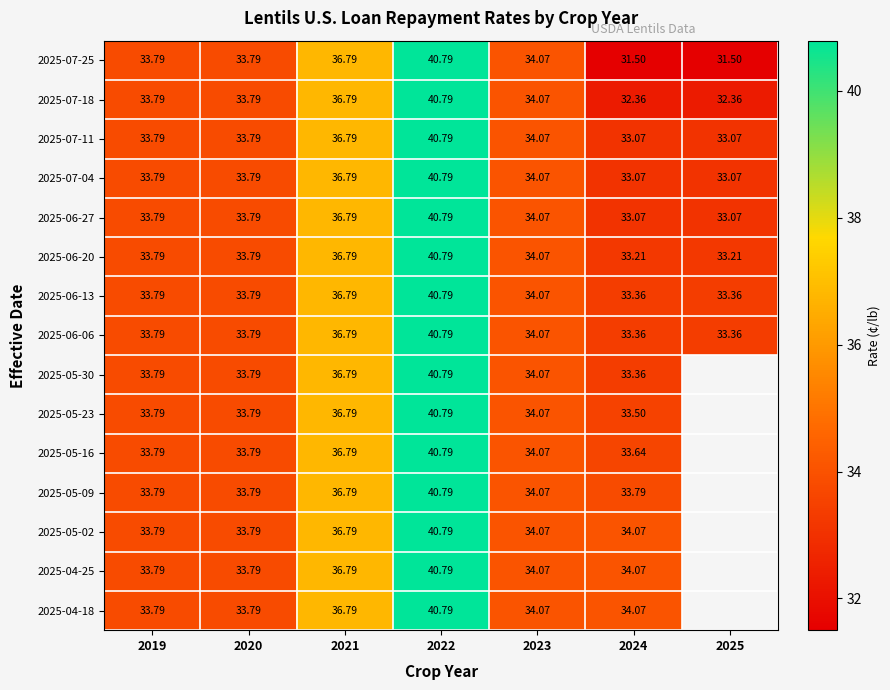

Is the value of 2025-07-04 at 2023 greater than the value of 2025-05-16 at 2020?

Yes